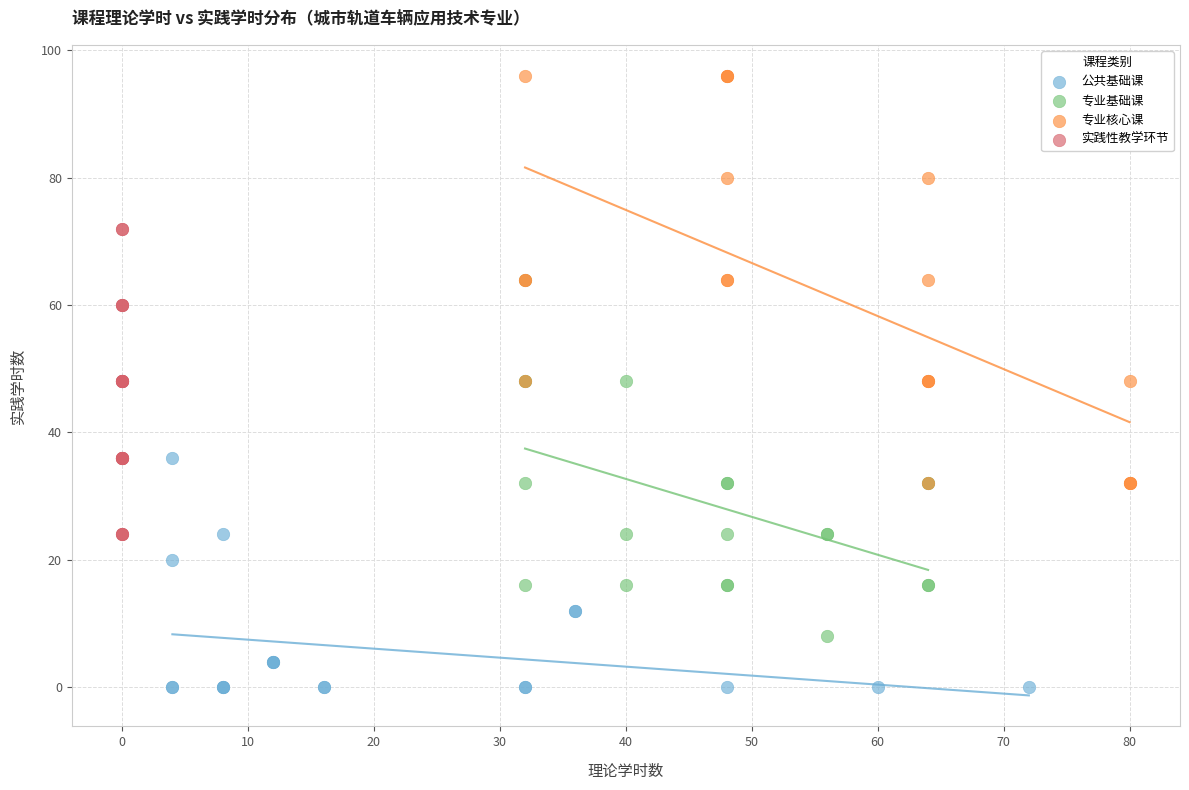

Which series has the widest spread of Y values?

专业核心课